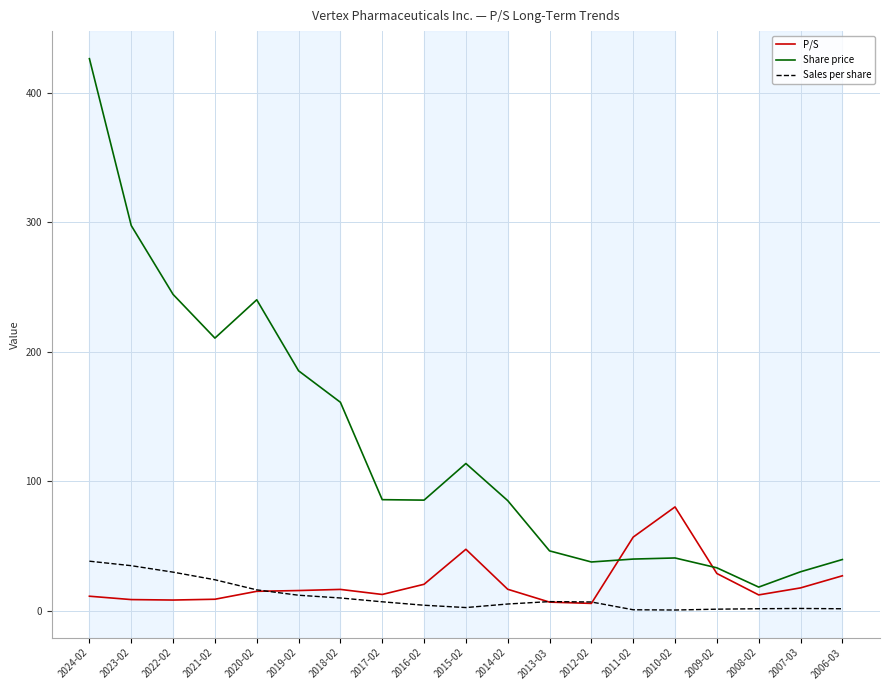

Which series has the largest total across all categories?

Share price